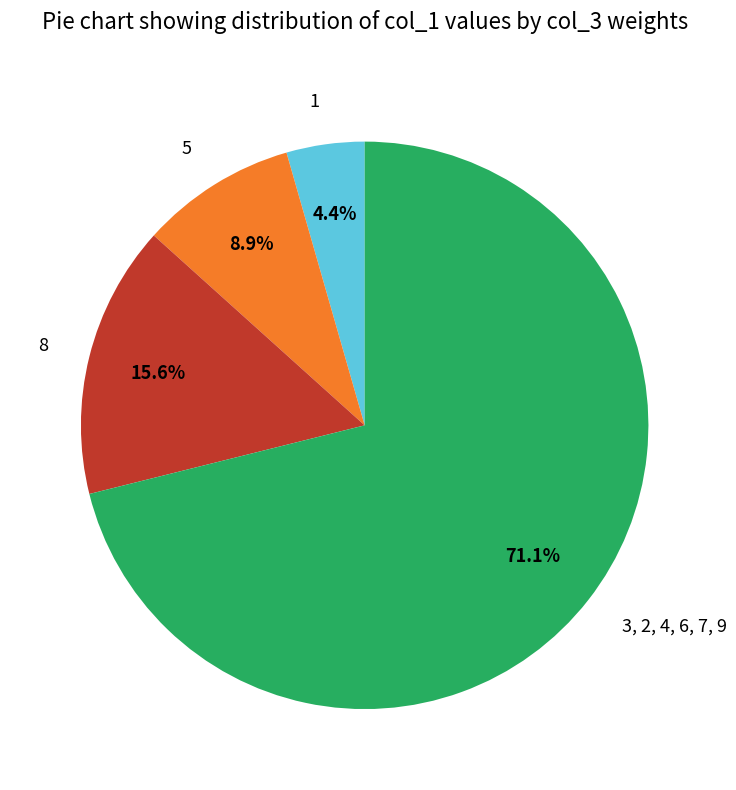

To the nearest percent, what is the difference between the largest and smallest slice percentages?

67%